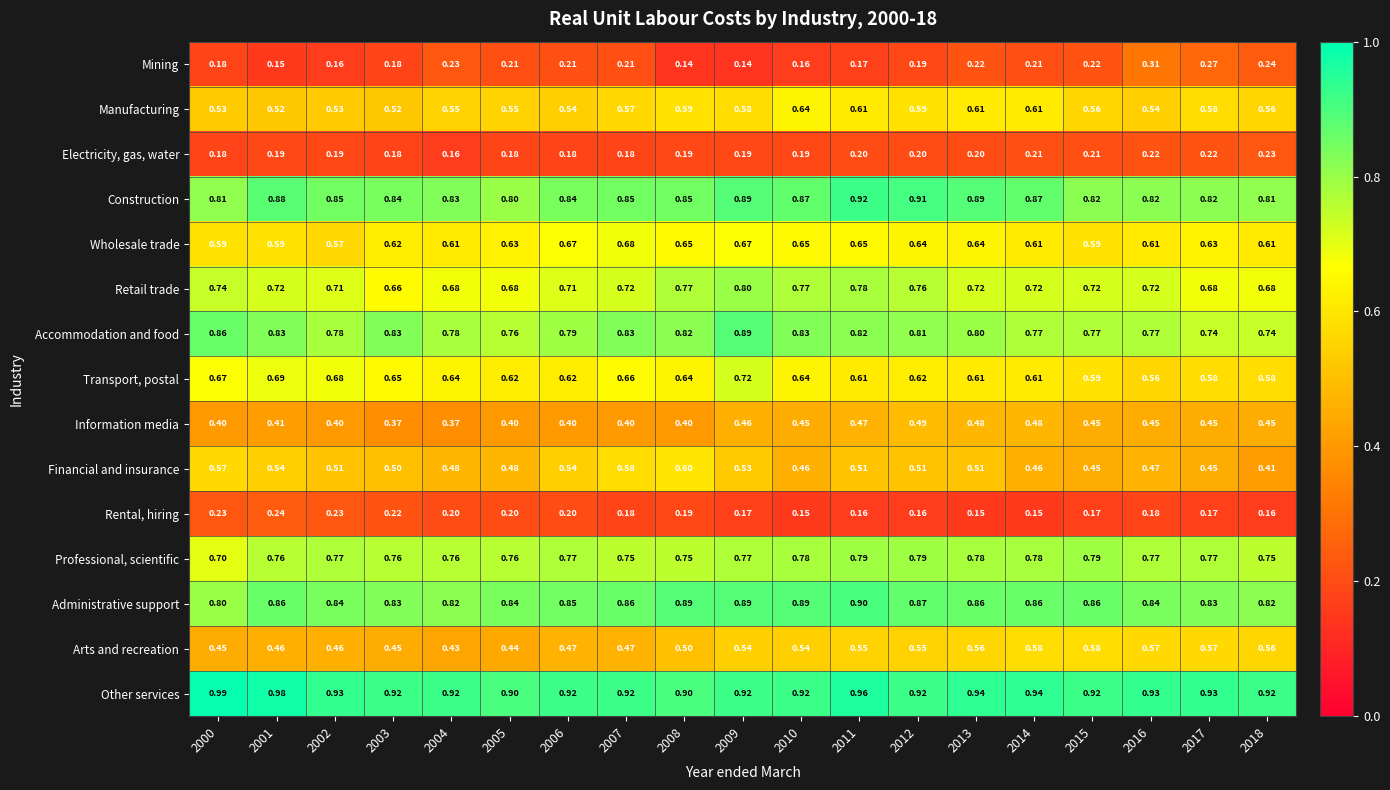

Count the number of data series in this chart.

15